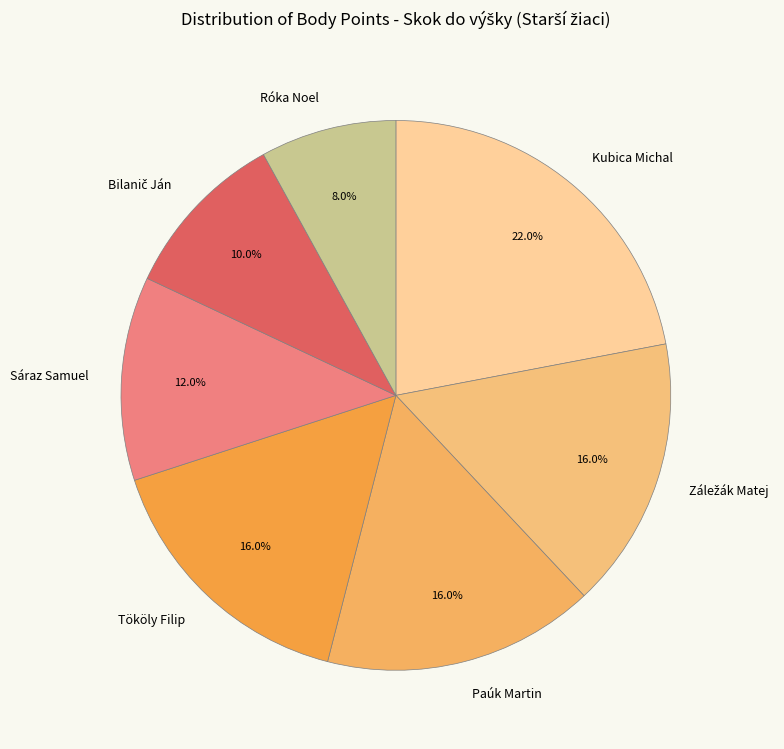

What is the largest slice in the pie chart?

Kubica Michal